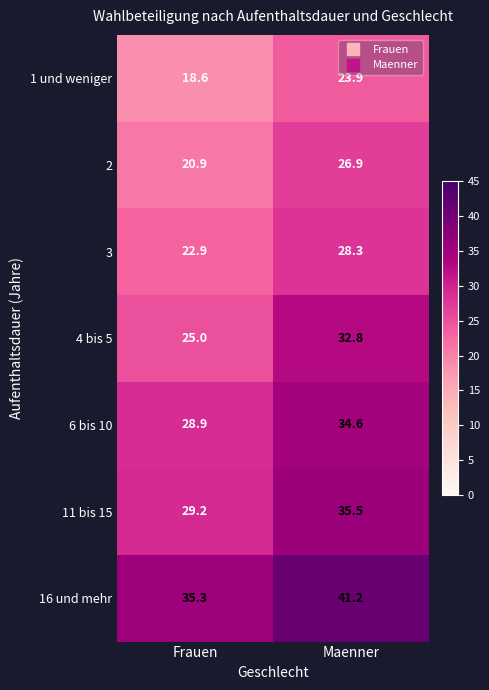

Reading left to right, list all the values displayed in this chart.

1 und weniger: 18.6	23.9
2: 20.9	26.9
3: 22.9	28.3
4 bis 5: 25.0	32.8
6 bis 10: 28.9	34.6
11 bis 15: 29.2	35.5
16 und mehr: 35.3	41.2